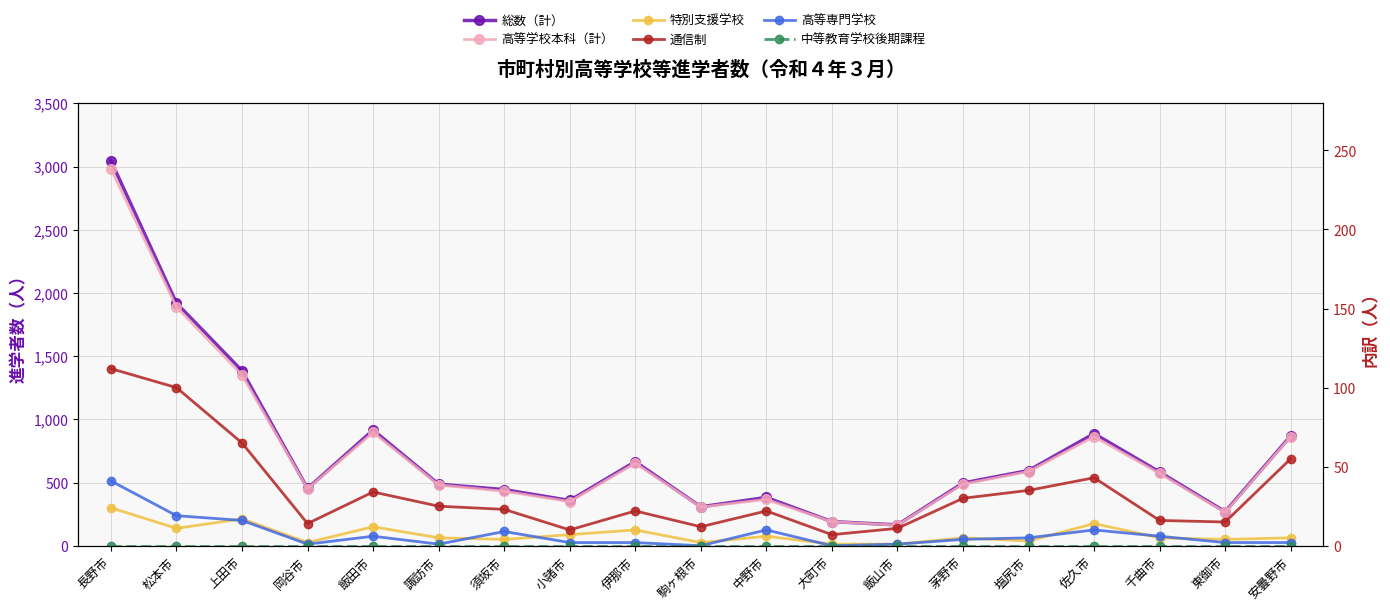

The 総数（計） series shows 150 at 茅野市. True or false?

False